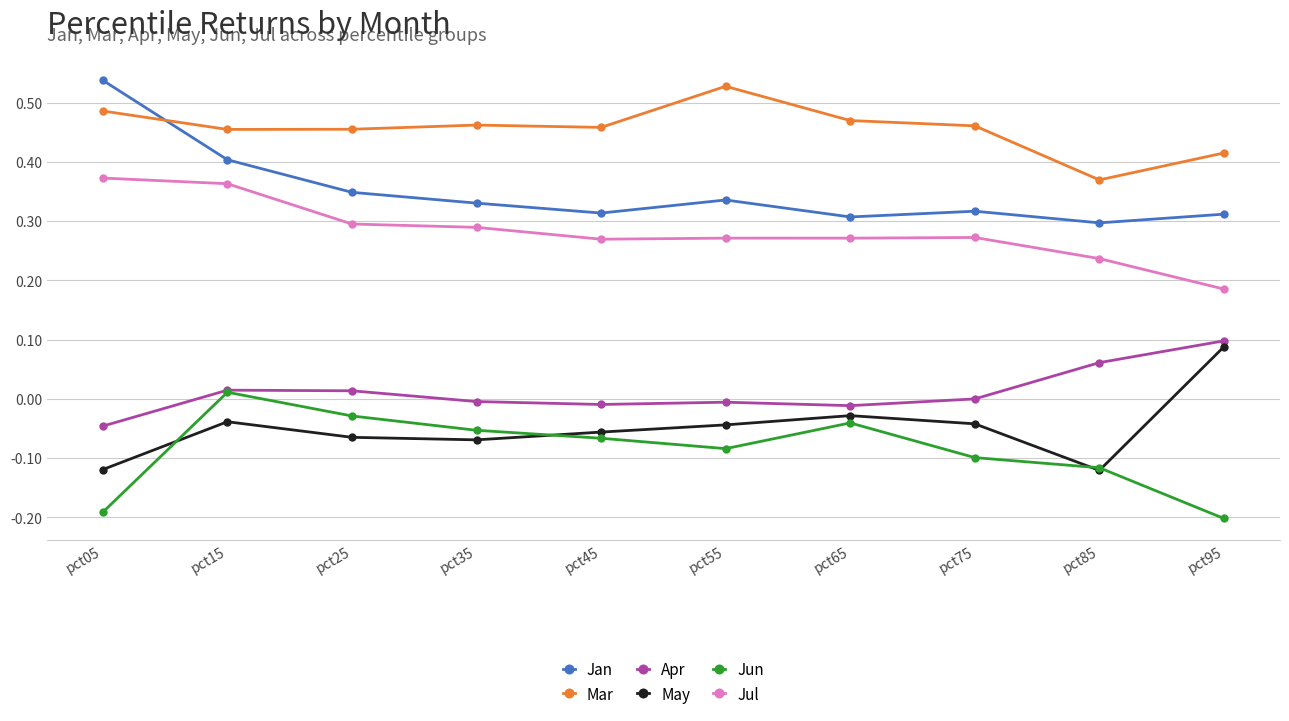

True or false: May has more than 0 points higher than both neighbors.

True